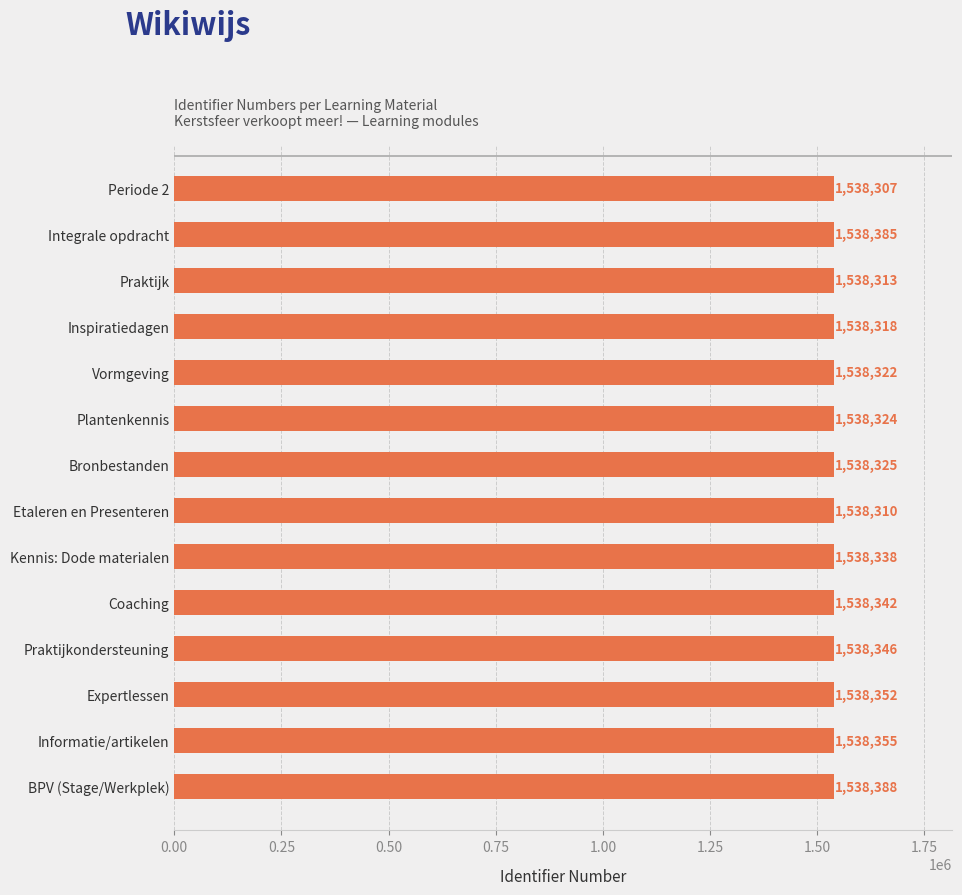

What is the difference between the maximum and minimum values?

81